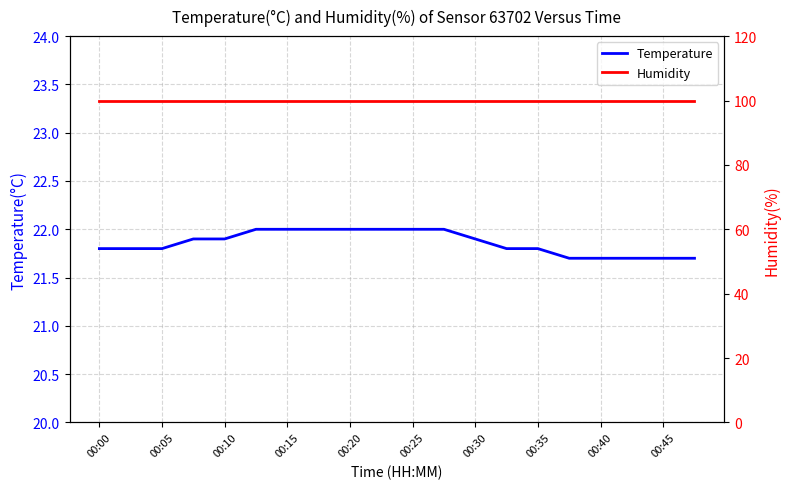

What is the maximum value for Temperature?

22.0